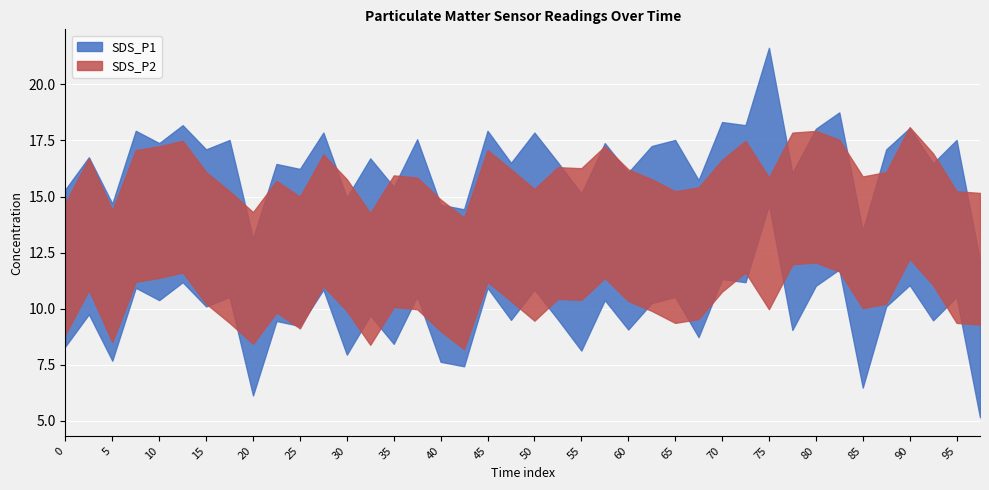

List the series in order of their overall mean, lowest first.

SDS_P2, SDS_P1